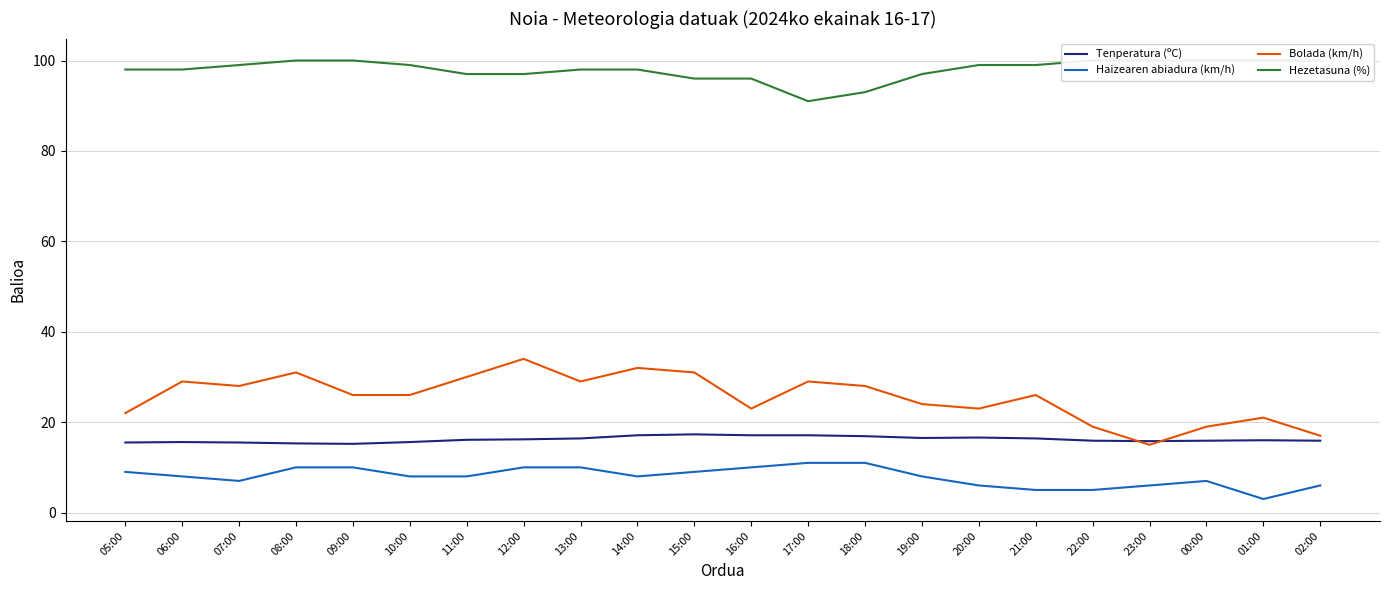

What is the difference between the highest and lowest values at 23:00?

94.0